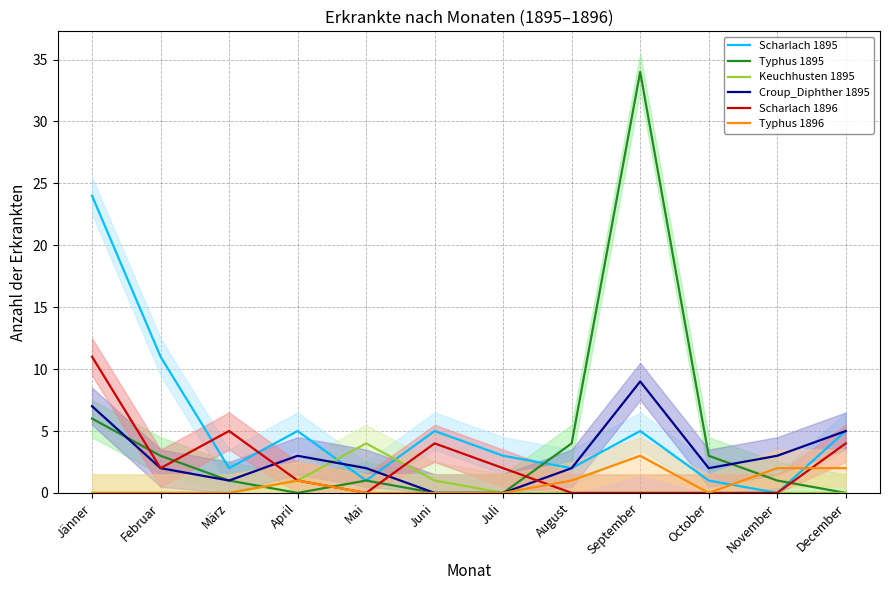

In Typhus 1895, how many points are higher than both neighbors (excluding endpoints)?

2